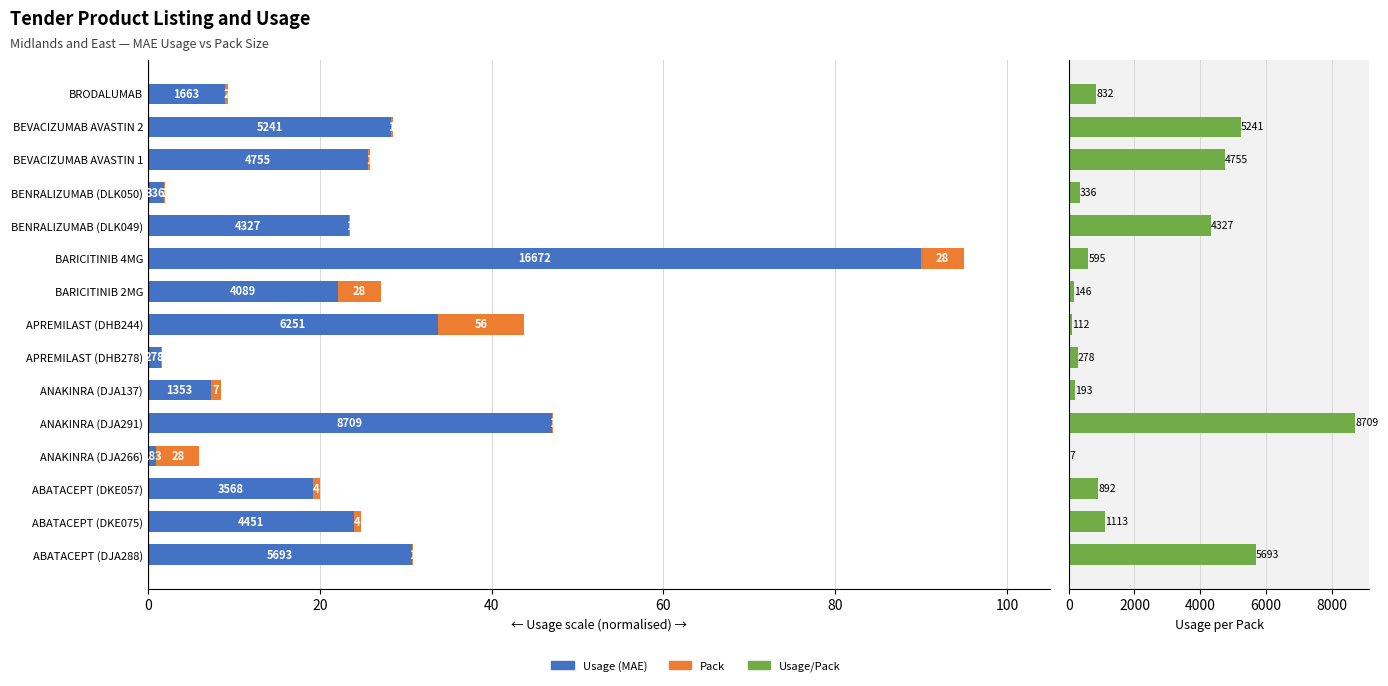

Which series has the largest range (max minus min)?

Usage/Pack